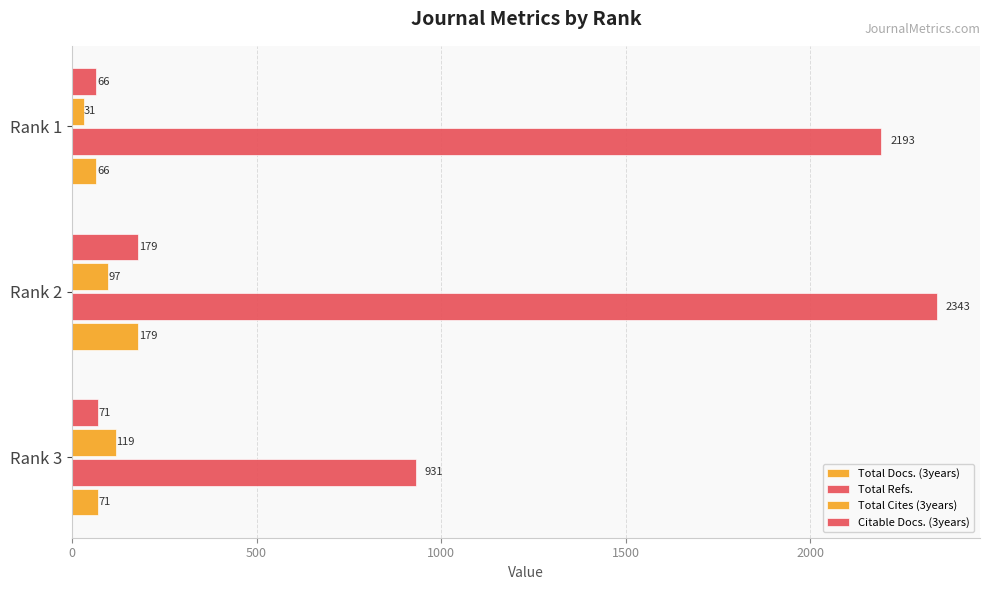

Count the number of data series in this chart.

4